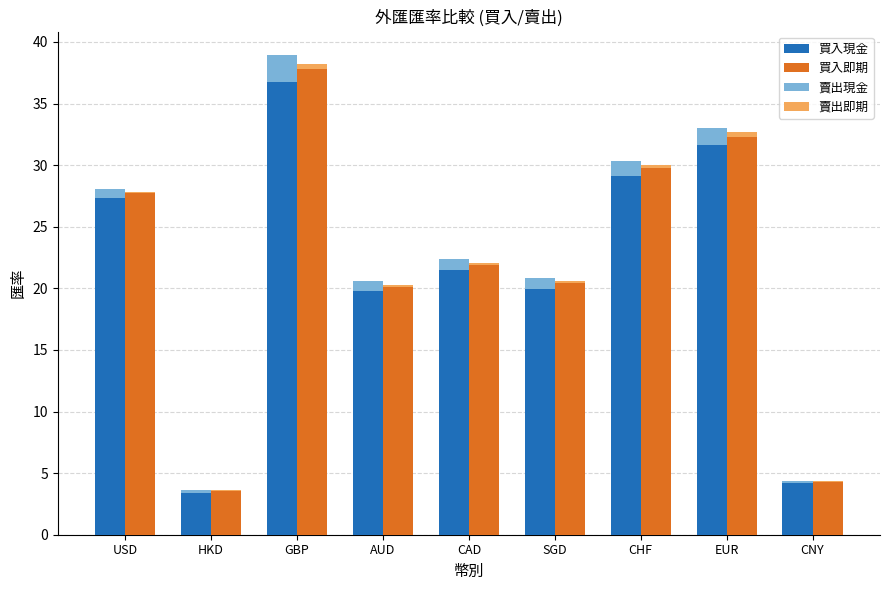

How many bars are there in each group?

2